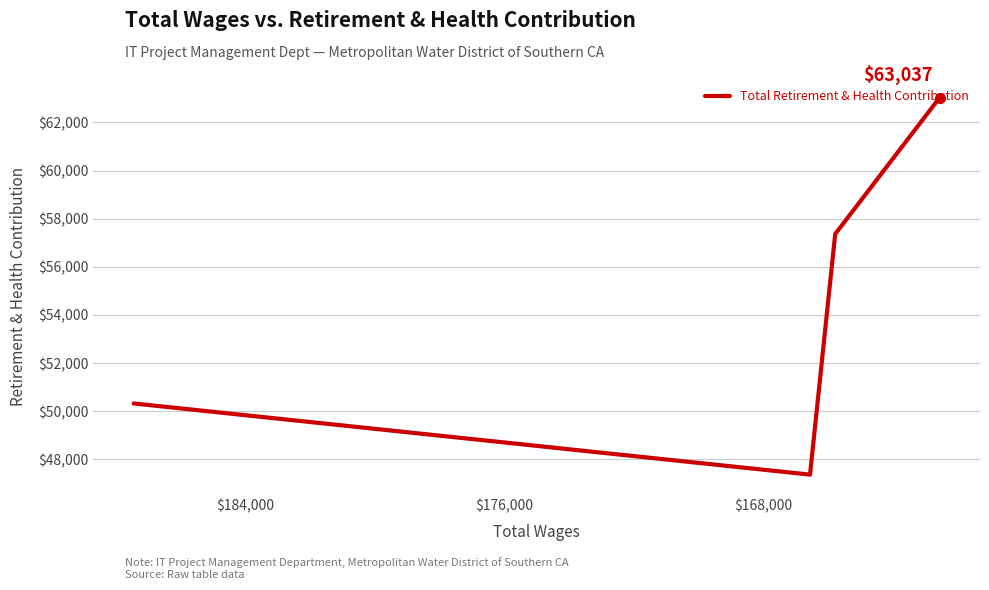

What is the sum of all values?

218087